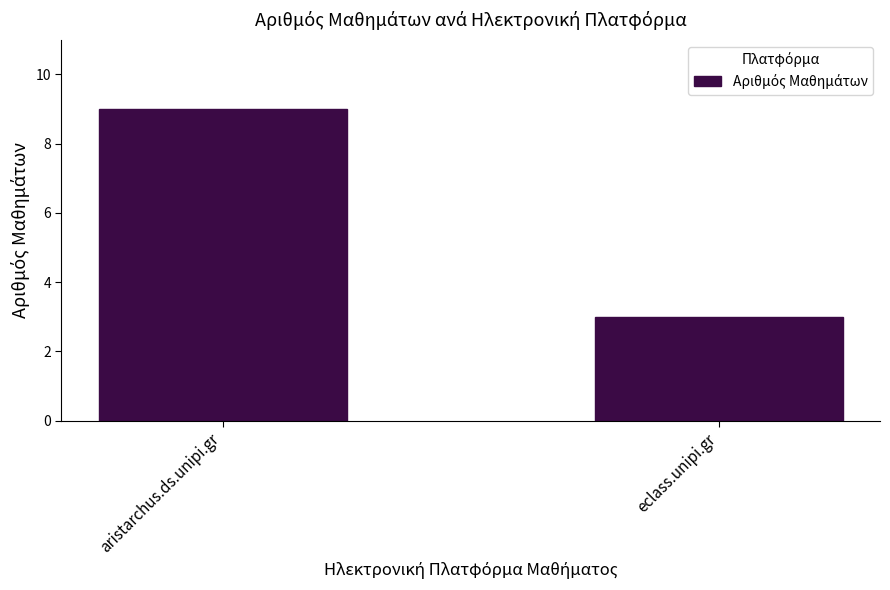

What is the label of the 1st bar from the right?

eclass.unipi.gr